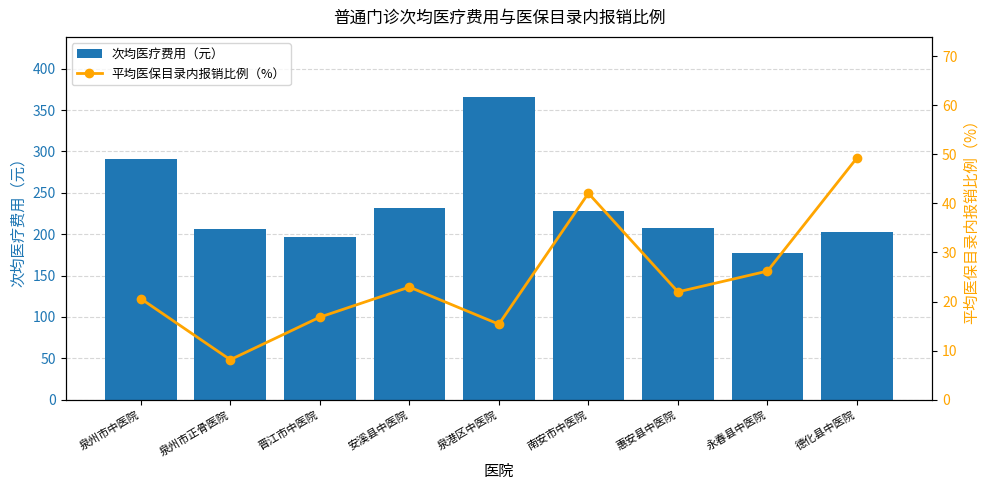

What is the difference between the maximum and minimum values in the 次均医疗费用（元） series?

188.6